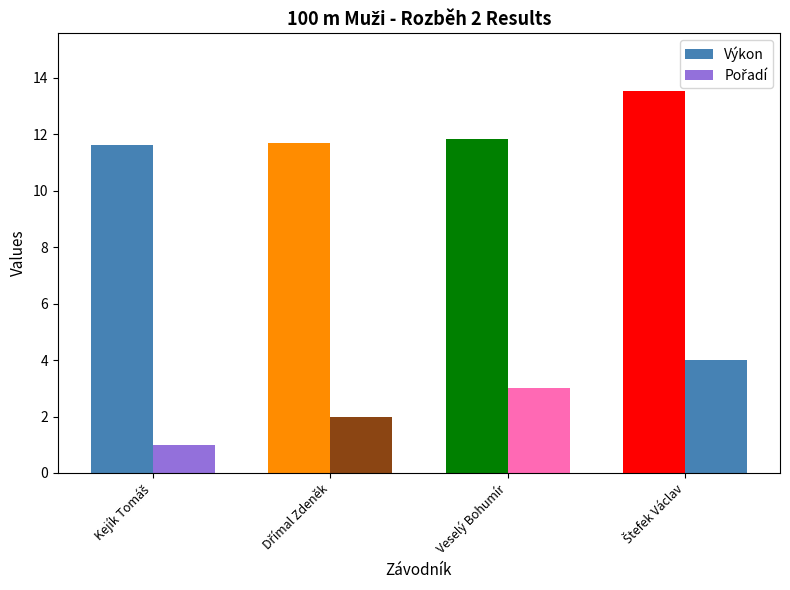

What is the difference between the Výkon values at Dřímal Zdeněk and Kejík Tomáš?

0.1